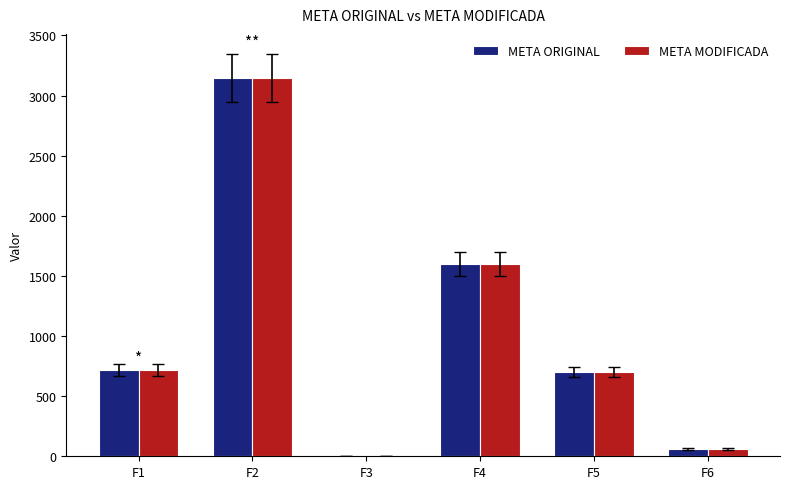

At which category is the sum across all series the highest?

F2